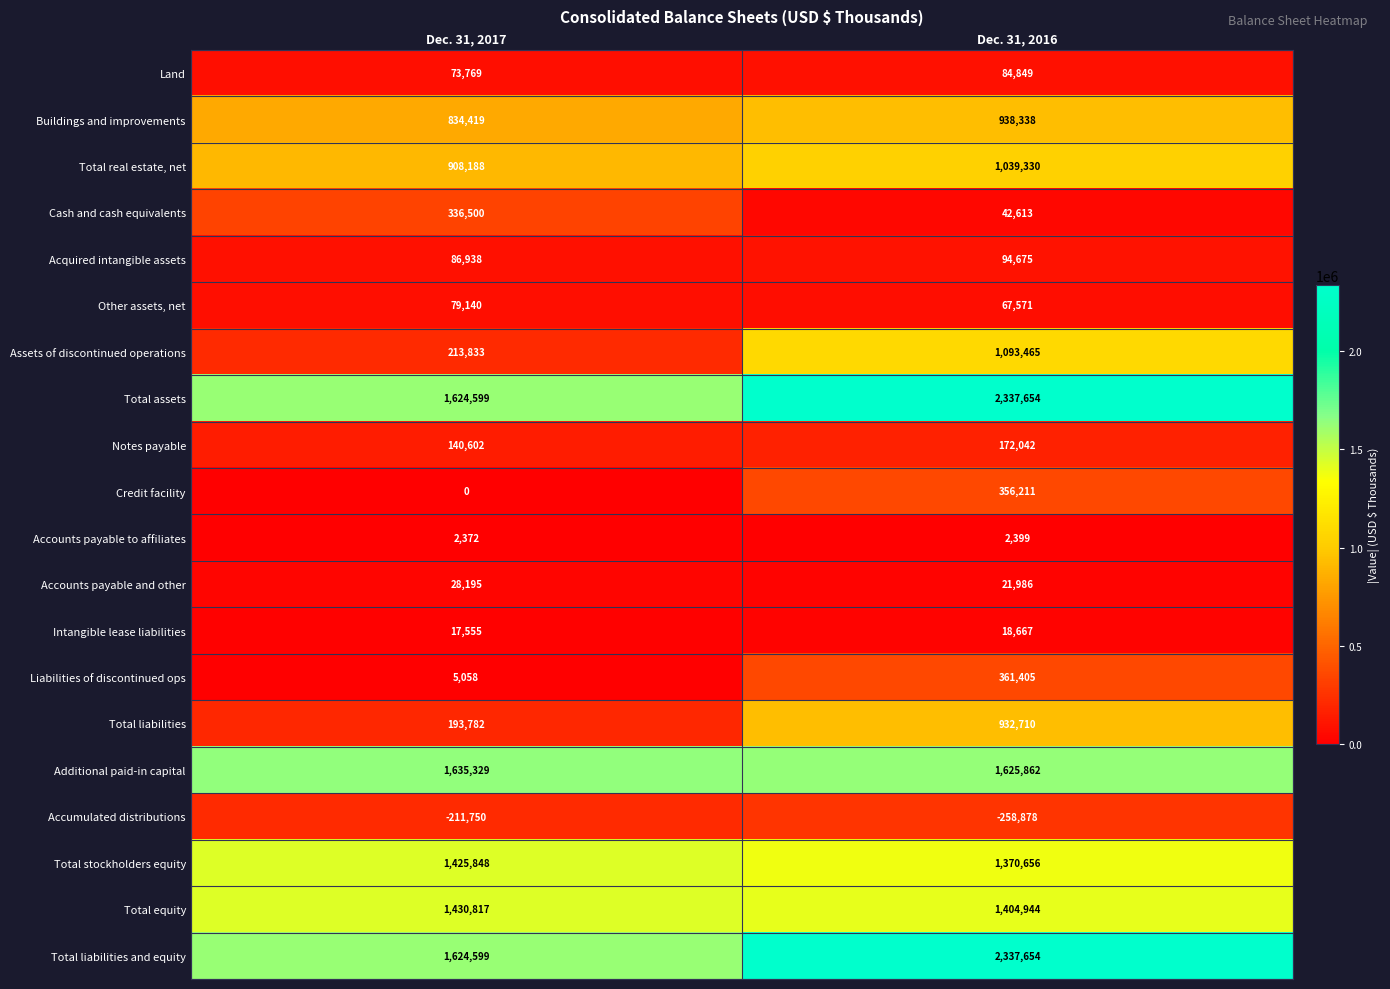

The value of Total stockholders equity at Dec. 31, 2016 is 2380405. True or false?

False